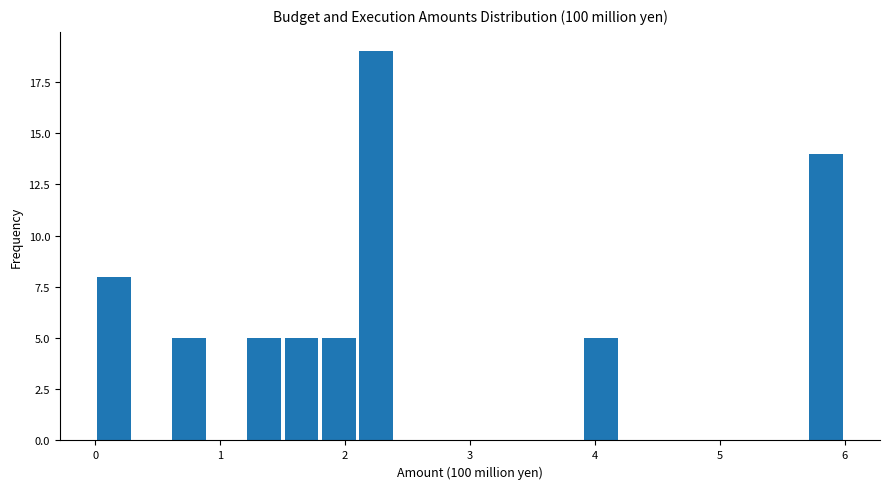

Around what value on the x-axis is the tallest bar? Give the approximate position of its centre, as read against the axis.

2.3